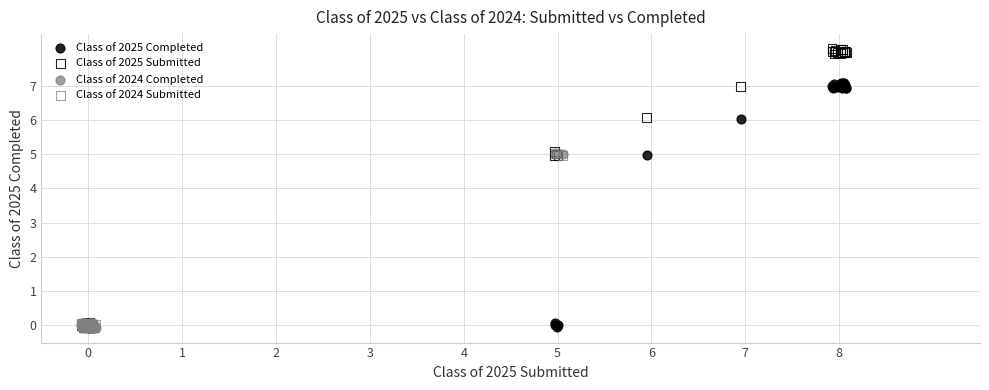

Which series has the largest Y range (max minus min)?

Class of 2025 Submitted